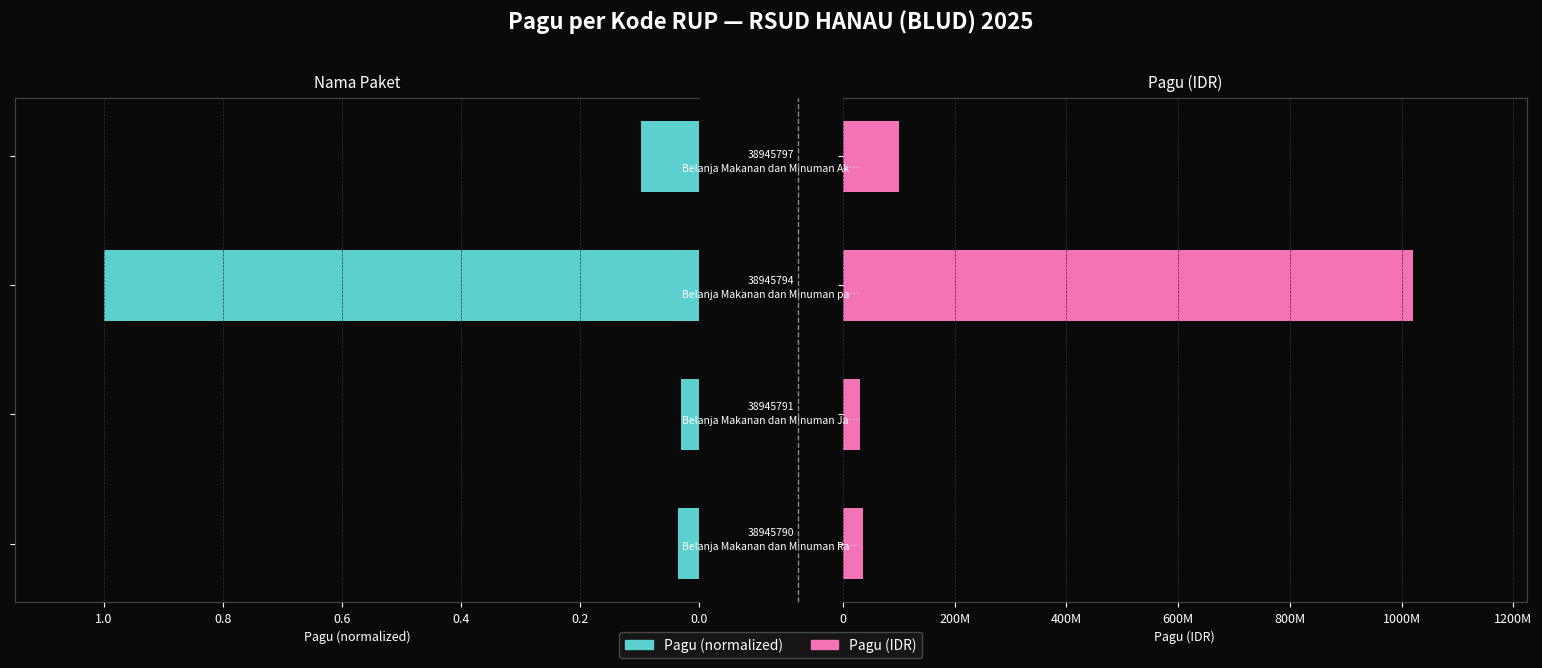

How many categories are shown in the chart?

4